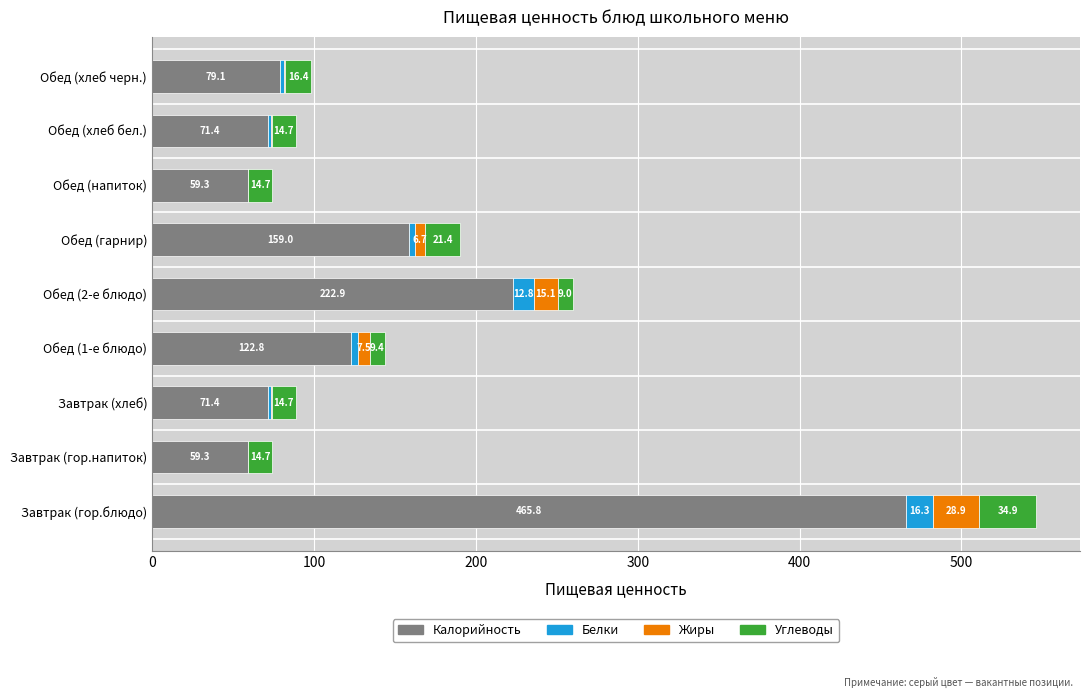

What is the approximate value of Калорийность at Обед (хлеб черн.)?

79.1